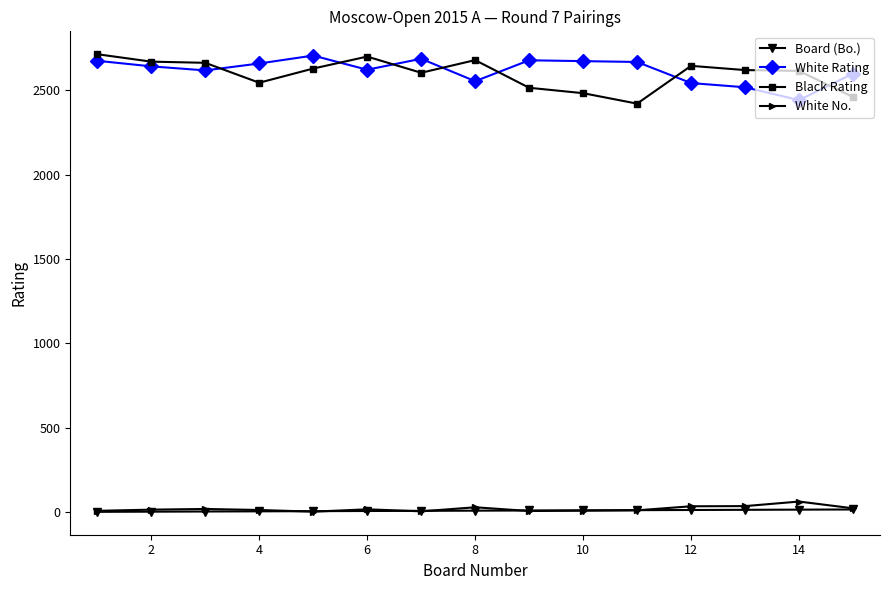

What is the minimum value for Black Rating?

2421